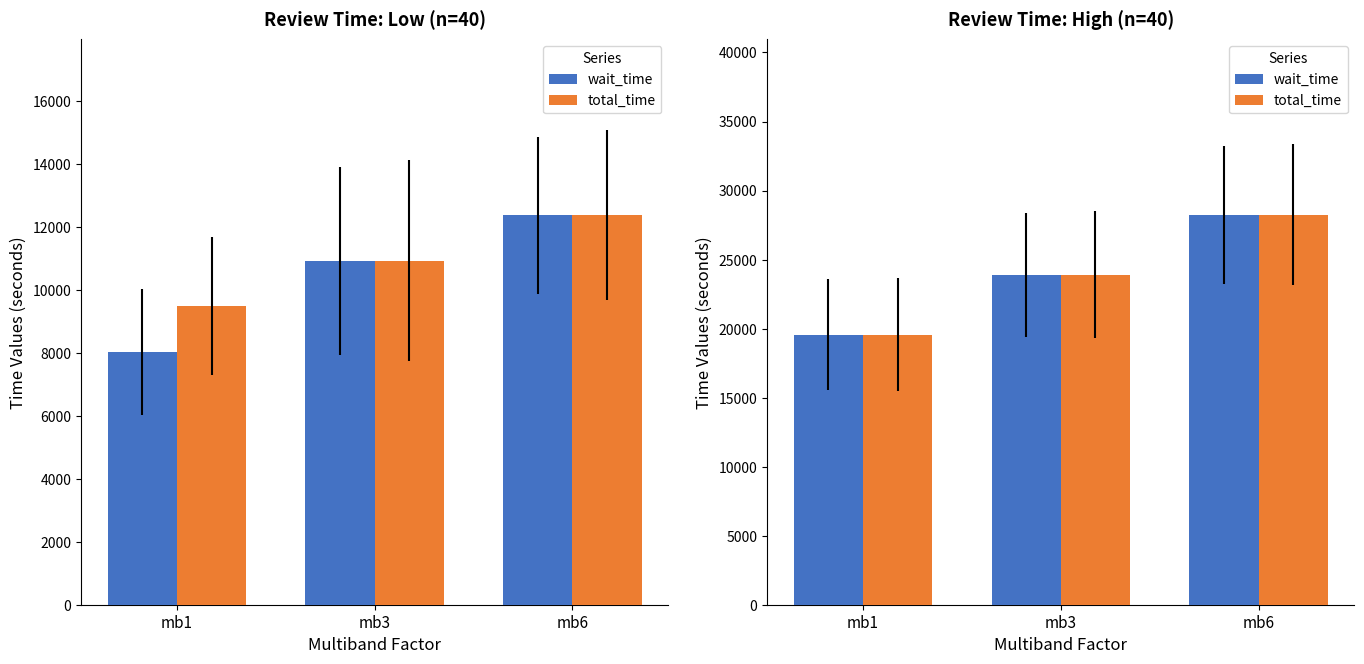

Is the value of total_time at mb1 greater than the value of wait_time at mb1?

Yes